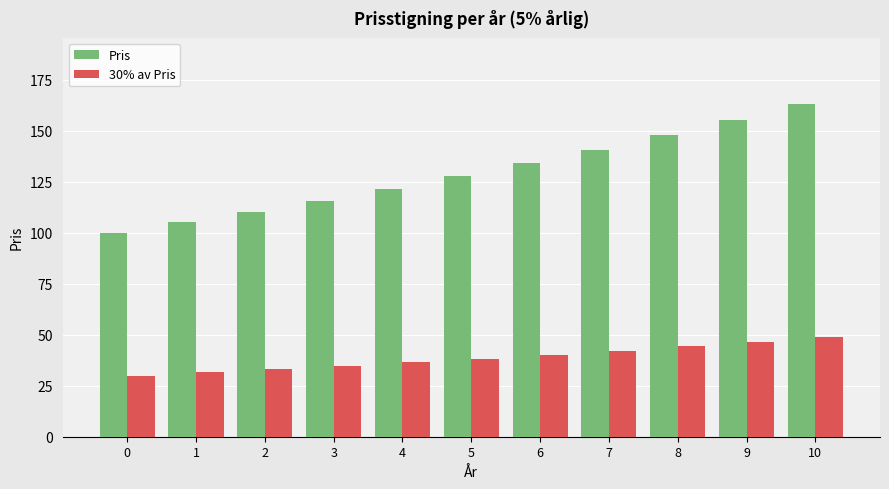

Which series changed the most between 2 and 7?

Pris